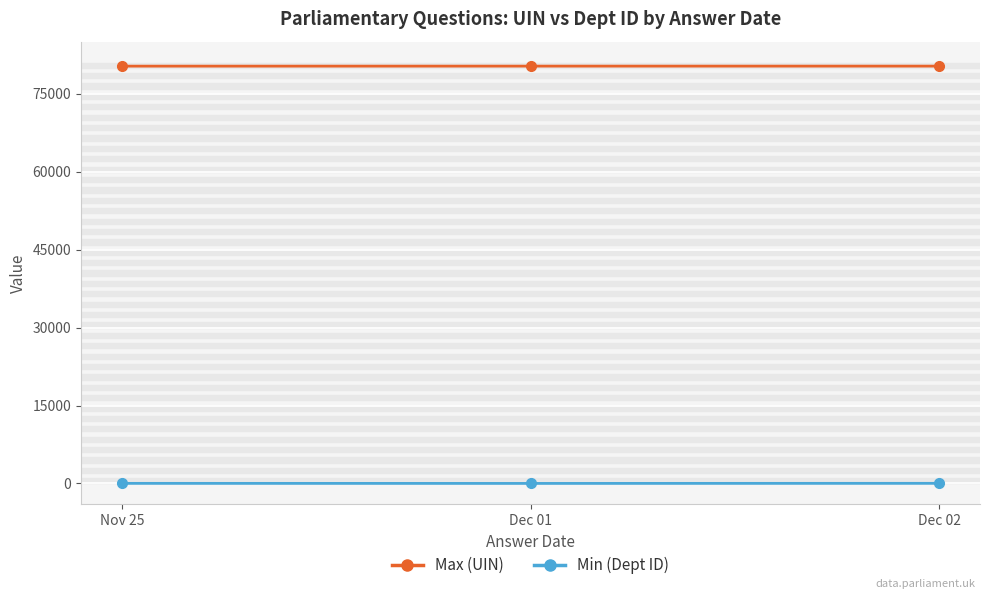

List the series in order of their overall mean, highest first.

Max (UIN), Min (Dept ID)